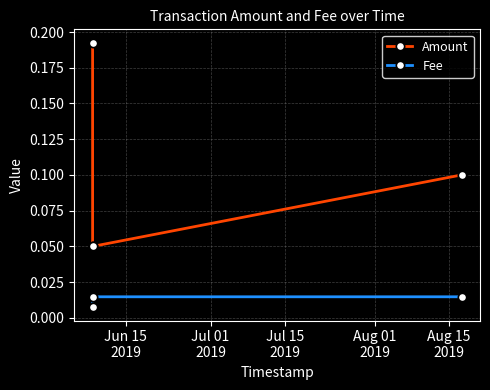

True or false: Amount and Fee cross at least once.

False